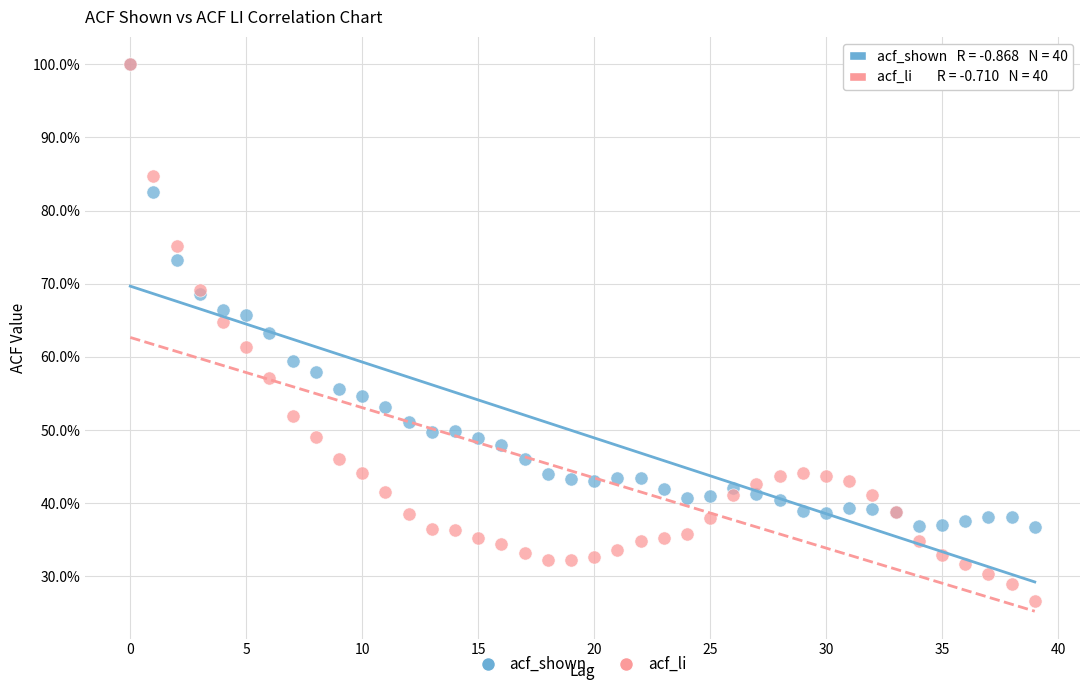

What are all the series names shown in the legend?

acf_shown, acf_li